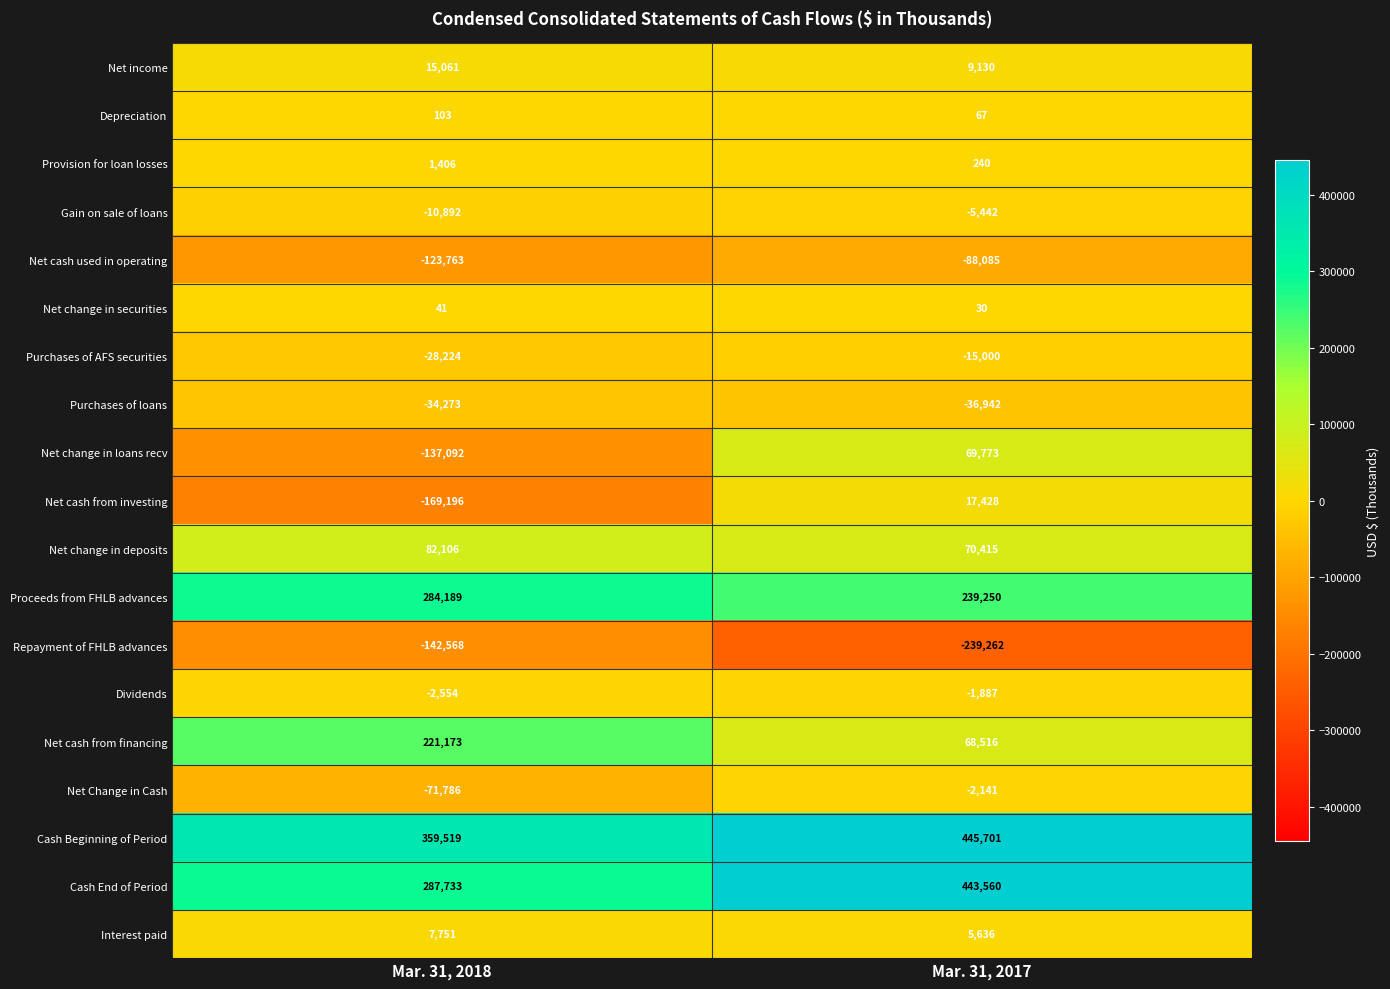

What is the difference between the highest and lowest values at Mar. 31, 2017?

684963